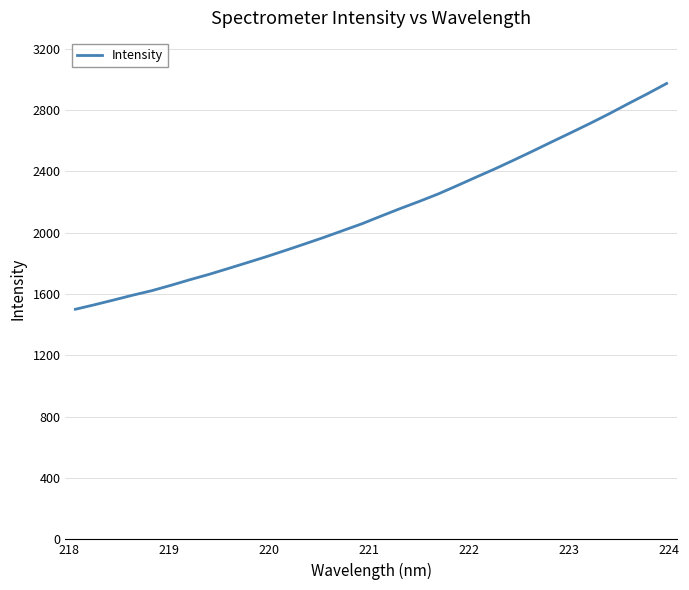

What is the minimum value shown in the chart?

1500.4